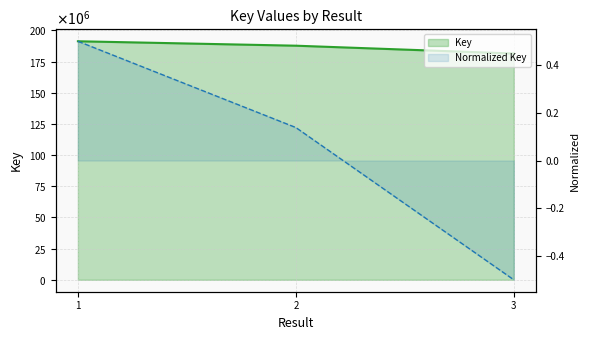

What is the difference between the second highest and minimum values?

6271553